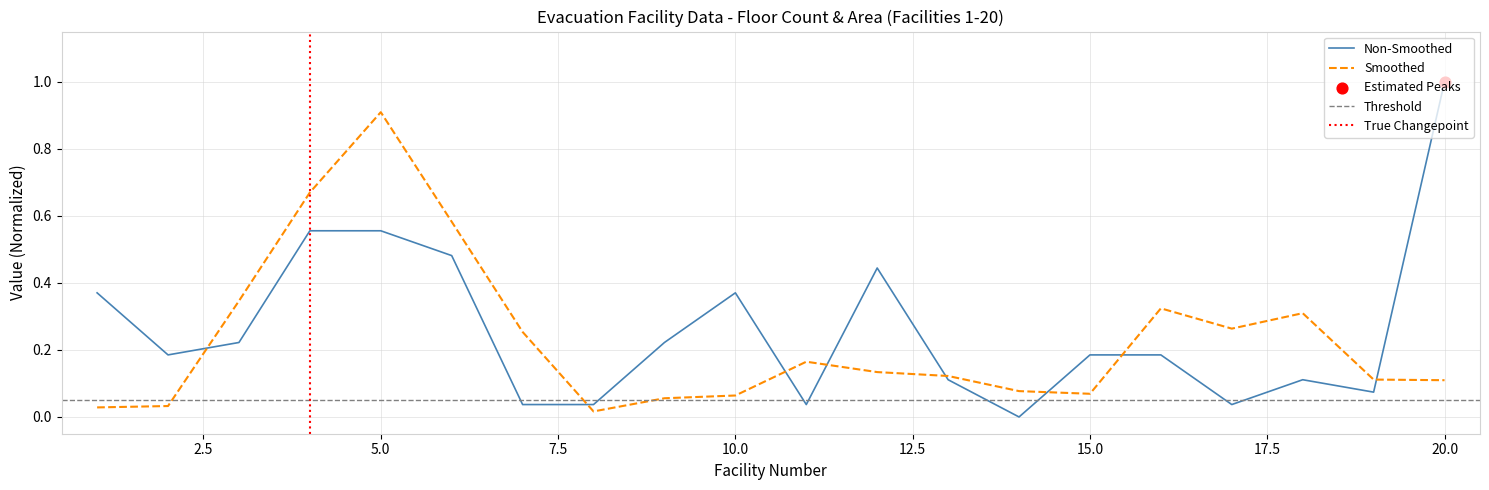

What is the change in value from 13 to 17?

-0.1